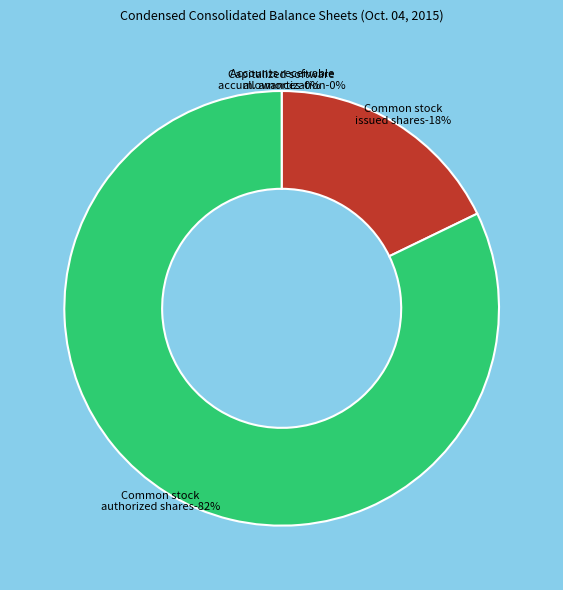

To the nearest percent, what is the average slice percentage?

25%